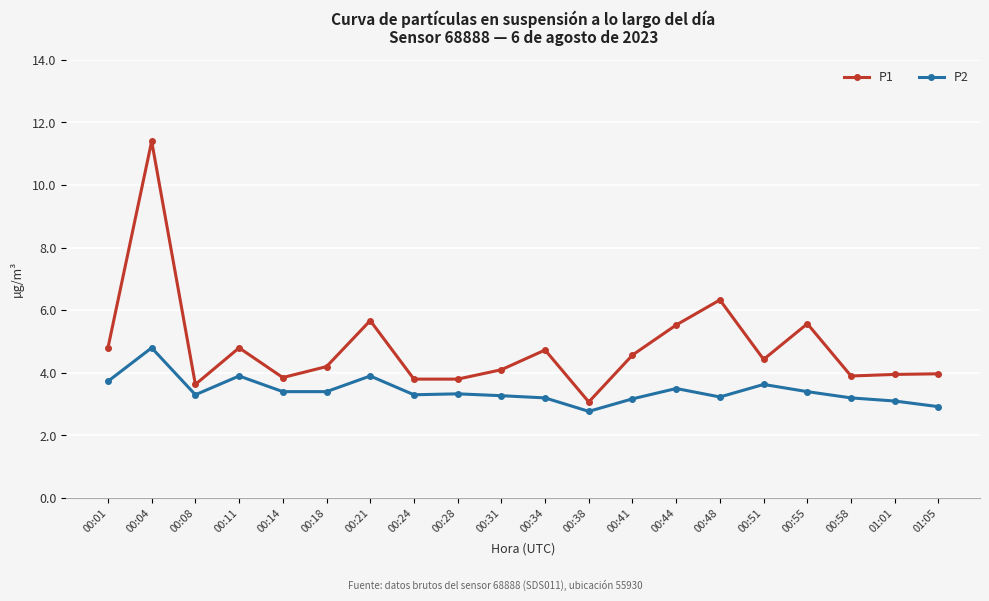

Which label corresponds to the largest value in the chart?

00:04